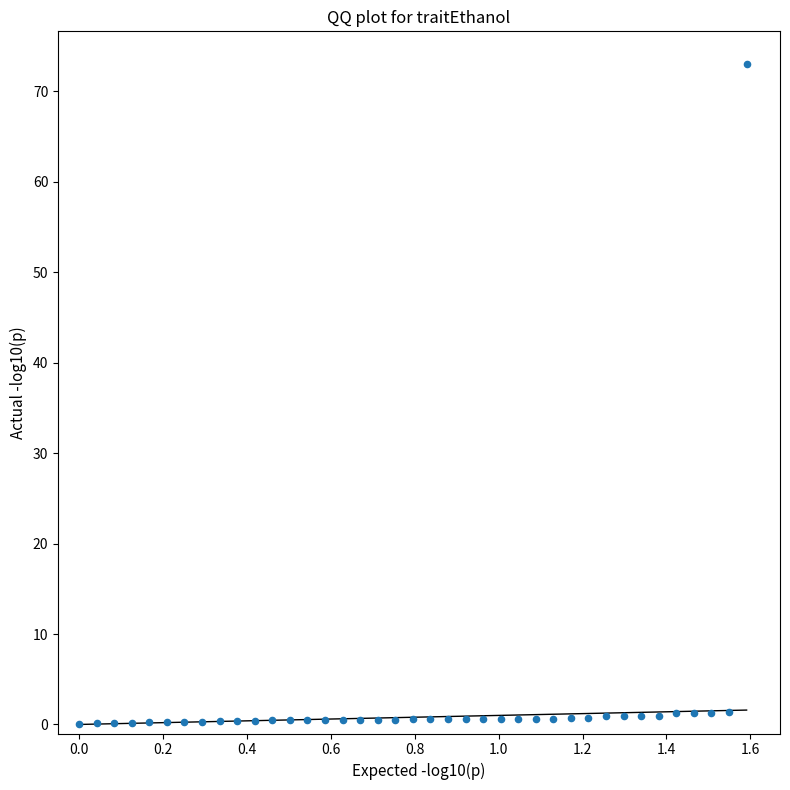

What is the range of Y values (max minus min)?

73.0